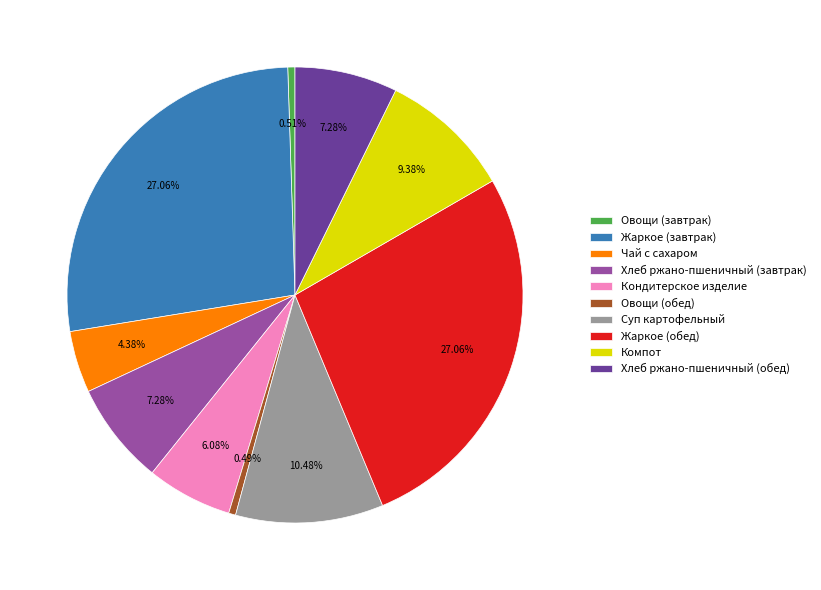

To the nearest percent, what percentage of the pie is Чай с сахаром?

4%